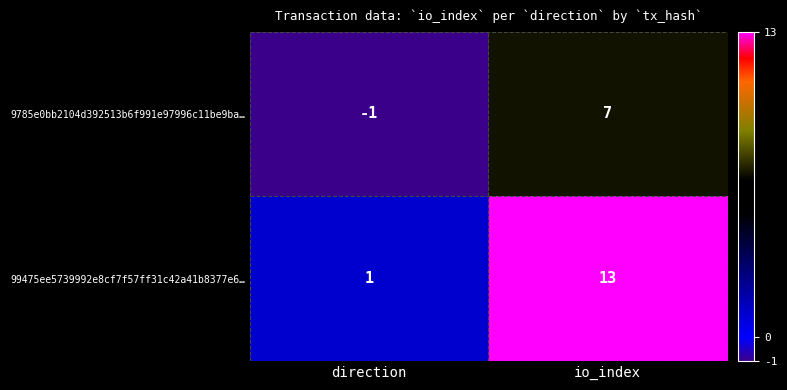

Which label corresponds to the smallest value in the chart?

direction